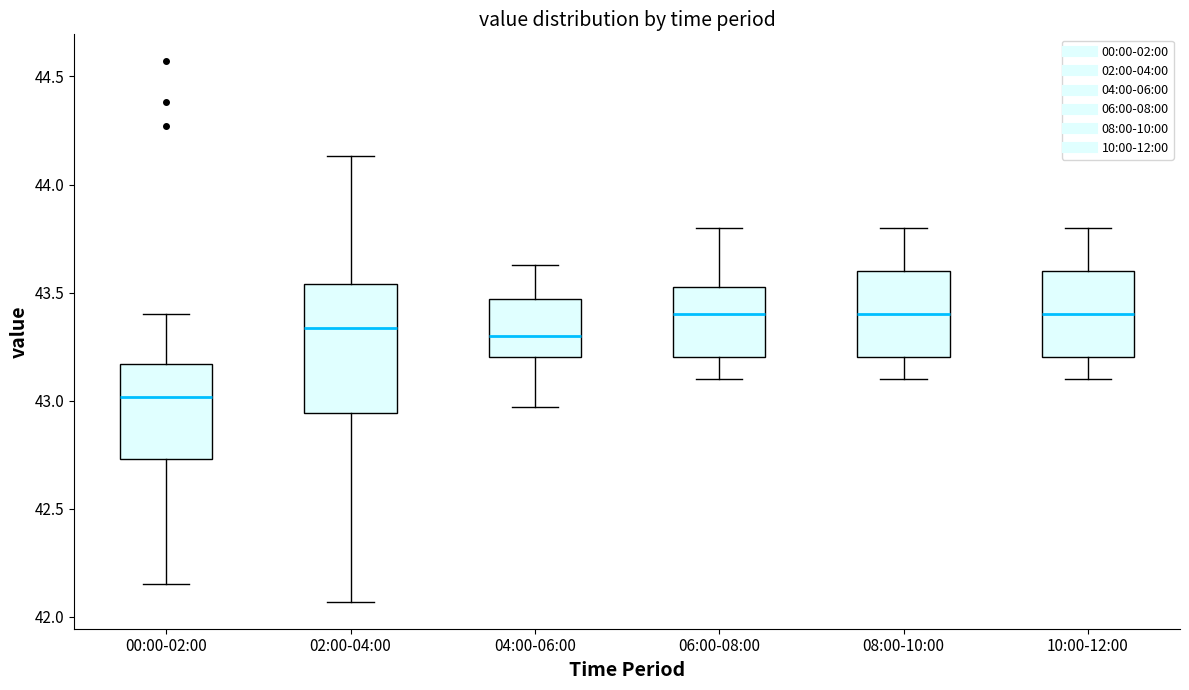

Reading left to right, transcribe this box plot: for each box, give where its median line is, the range the box spans, and where its two whiskers end, as read against the y-axis. The values are not printed on the chart, so give them approximately, as read against the axis.

00:00-02:00: median 43.00, box 42.75 to 43.15, whiskers 42.15 to 43.40
02:00-04:00: median 43.35, box 42.95 to 43.55, whiskers 42.05 to 44.15
04:00-06:00: median 43.30, box 43.20 to 43.45, whiskers 42.95 to 43.65
06:00-08:00: median 43.40, box 43.20 to 43.55, whiskers 43.10 to 43.80
08:00-10:00: median 43.40, box 43.20 to 43.60, whiskers 43.10 to 43.80
10:00-12:00: median 43.40, box 43.20 to 43.60, whiskers 43.10 to 43.80